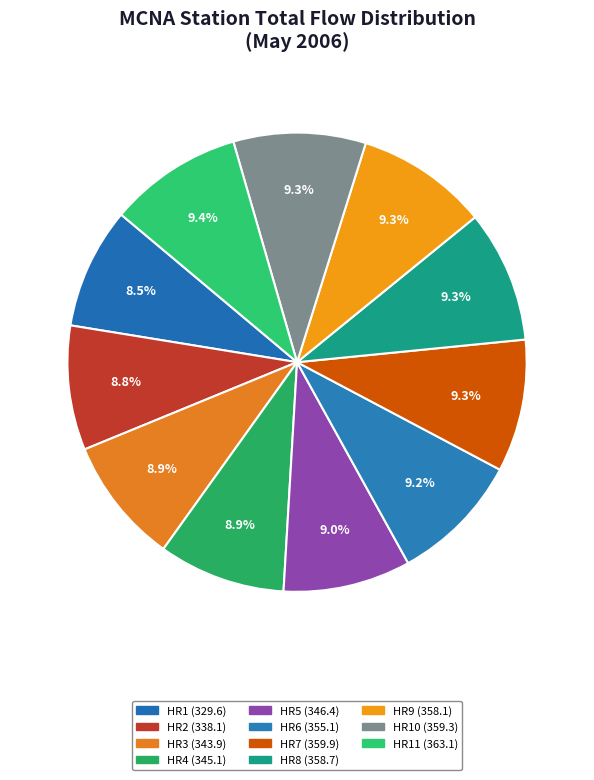

Count the number of slices in the pie.

11